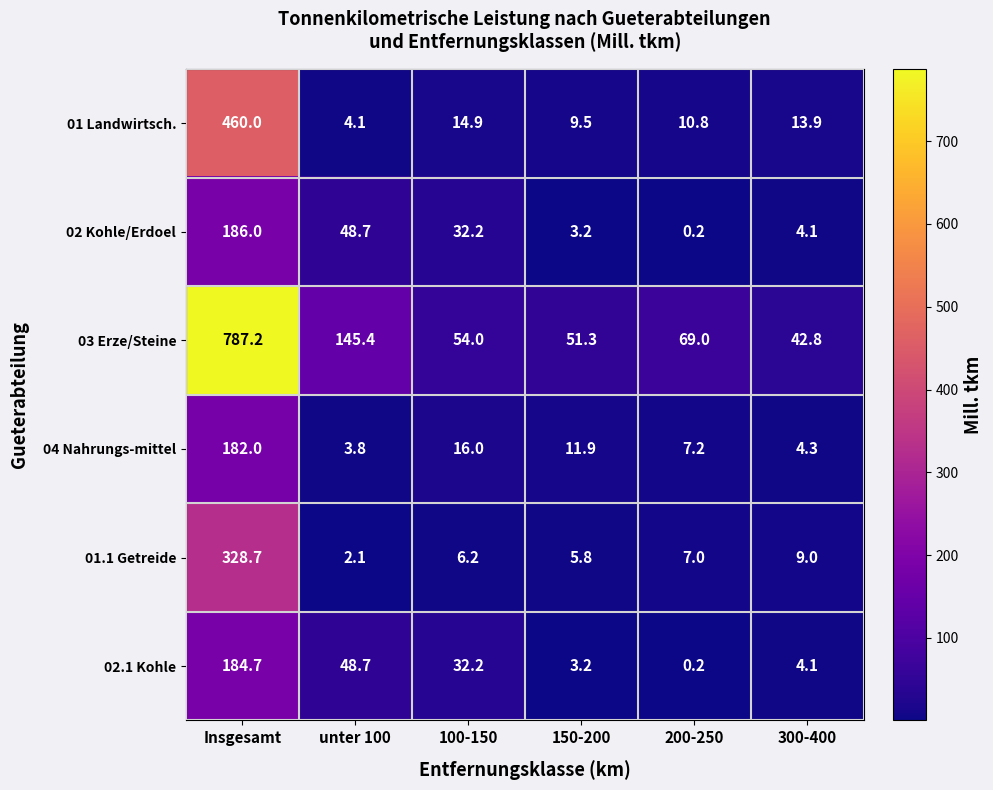

Is the value of 04 Nahrungs-mittel at 300-400 greater than the value of 01 Landwirtsch. at 150-200?

No